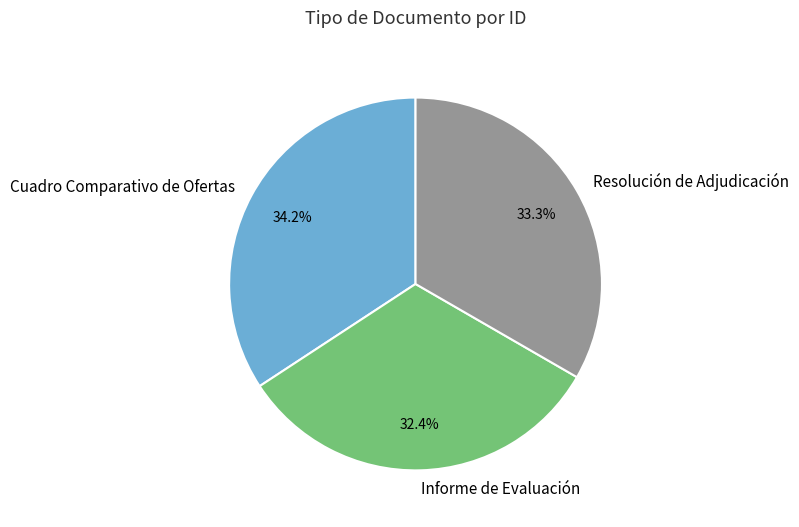

What portion of the pie excludes Resolución de Adjudicación?

66.7%